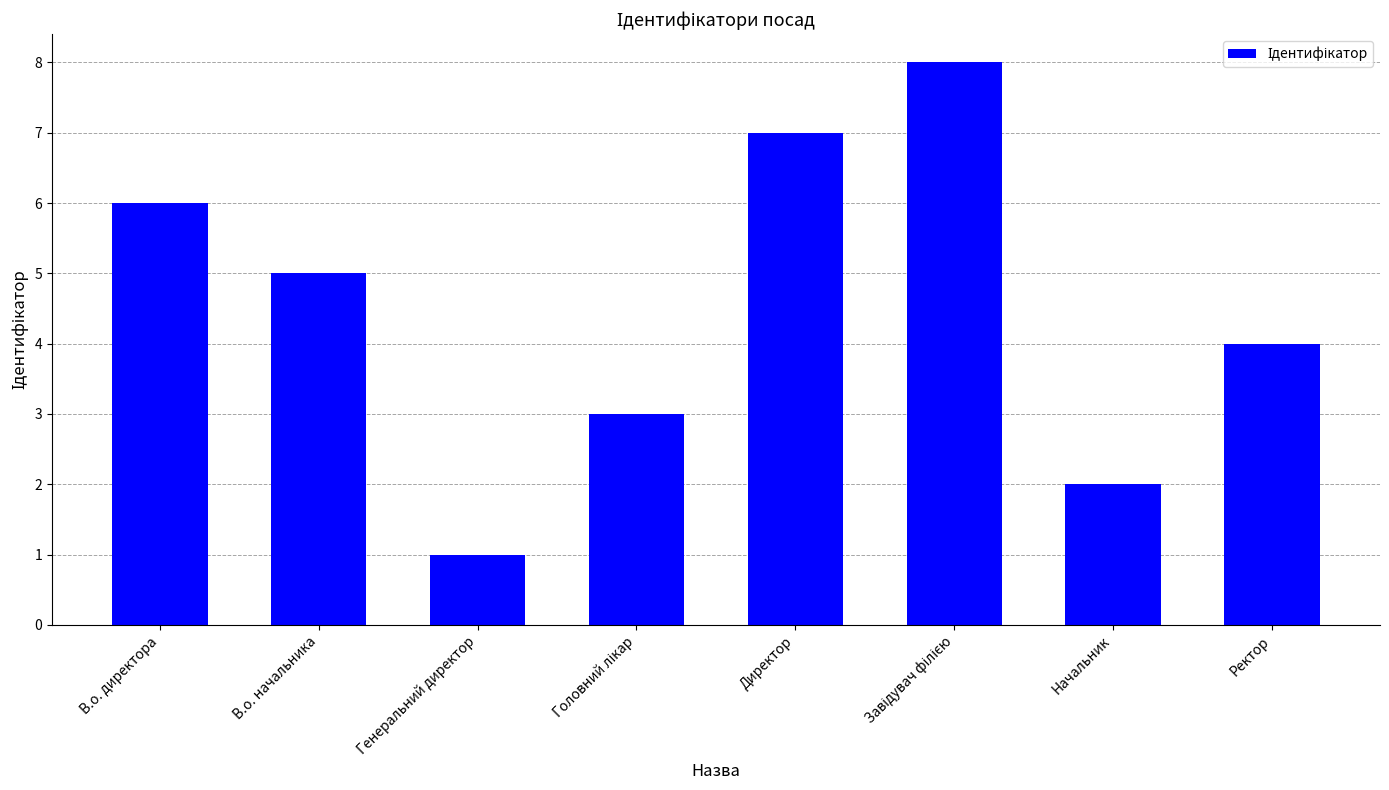

Which has a higher value, Начальник or Ректор?

Ректор